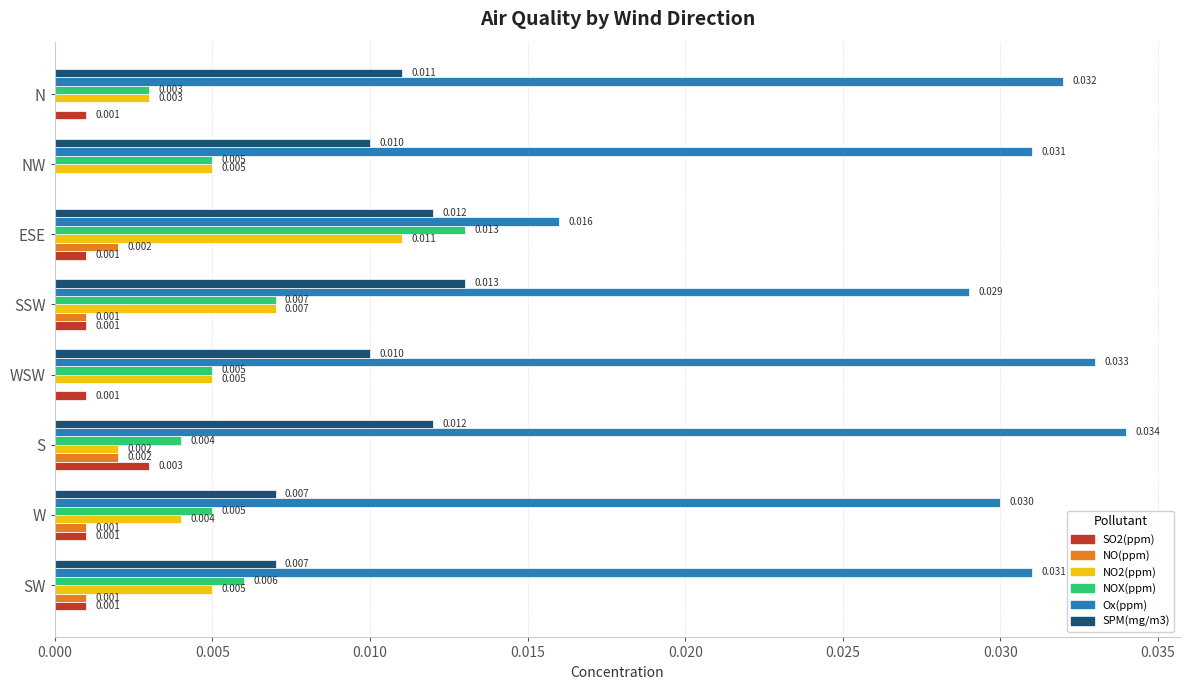

Which category has the highest value in the SPM(mg/m3) series?

SSW